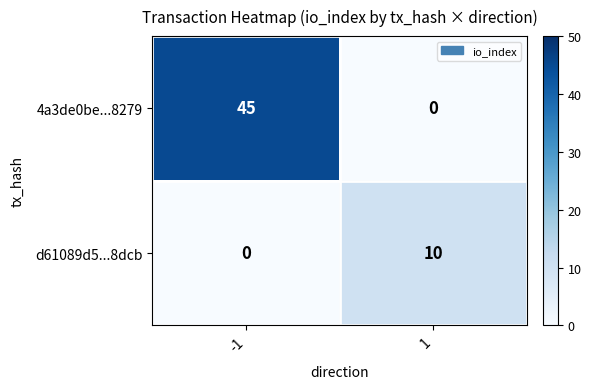

Count the number of categories in the chart.

2